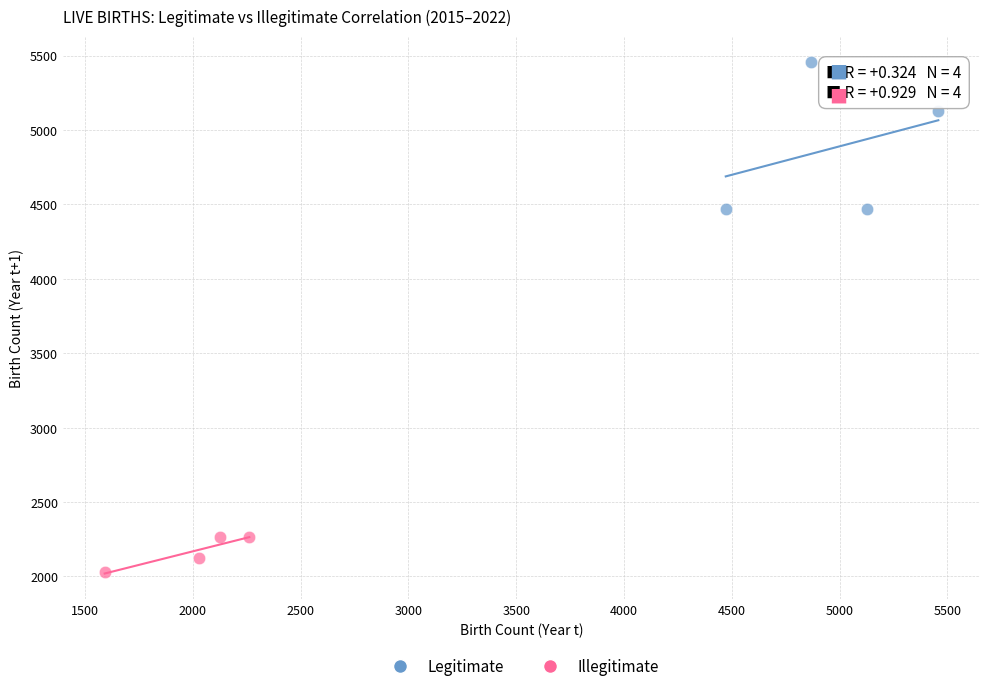

What are all the series names shown in the legend?

Legitimate, Illegitimate